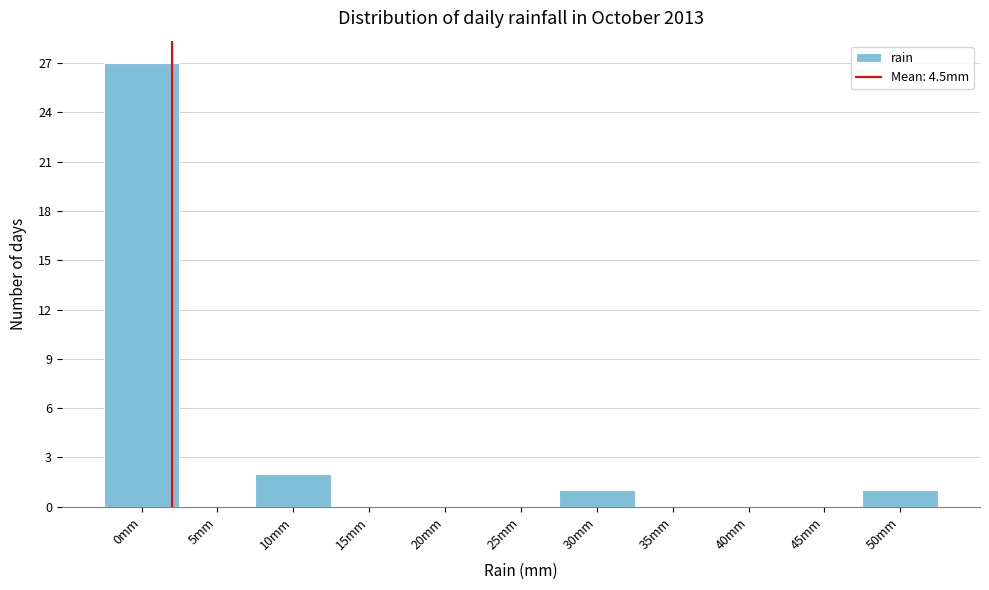

Reading left to right, list all the values displayed in this chart.

0mm=27	5mm=0	10mm=2	15mm=0	20mm=0	25mm=0	30mm=1	35mm=0	40mm=0	45mm=0	50mm=1